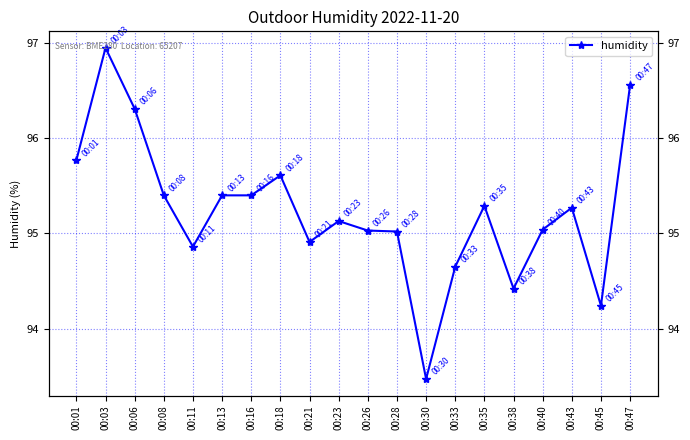

What is the value of the 3rd point from the left?

96.3